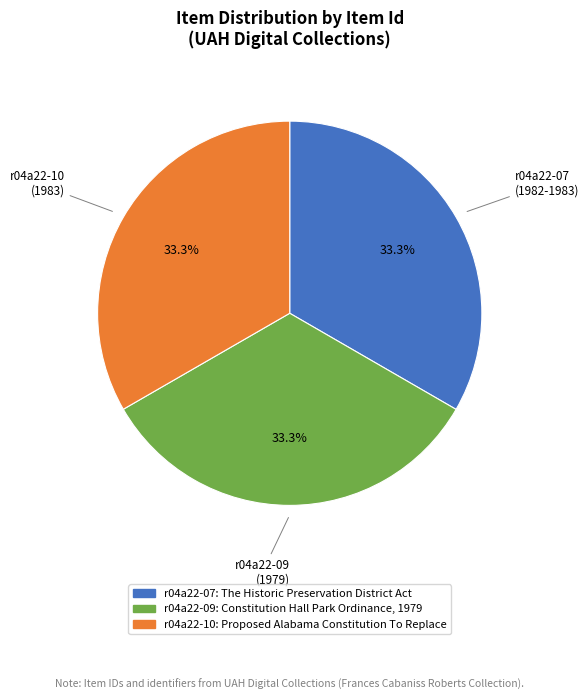

True or false: r04a22-07: The Historic Preservation District Act accounts for 39% of the total.

False